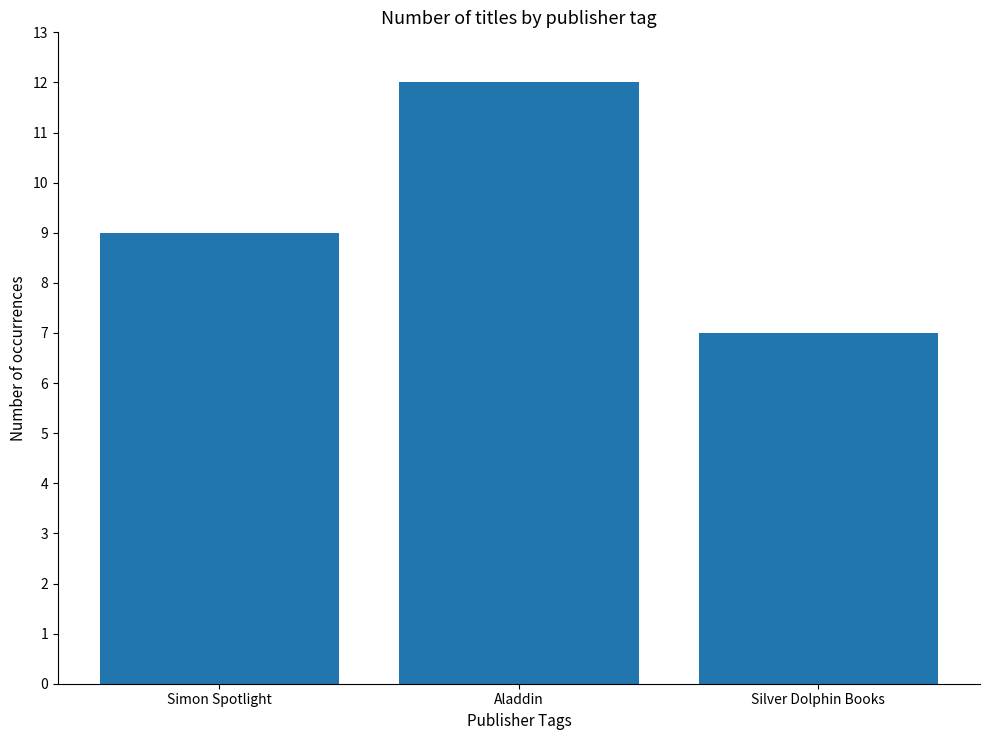

What is the difference between the maximum and minimum values?

5